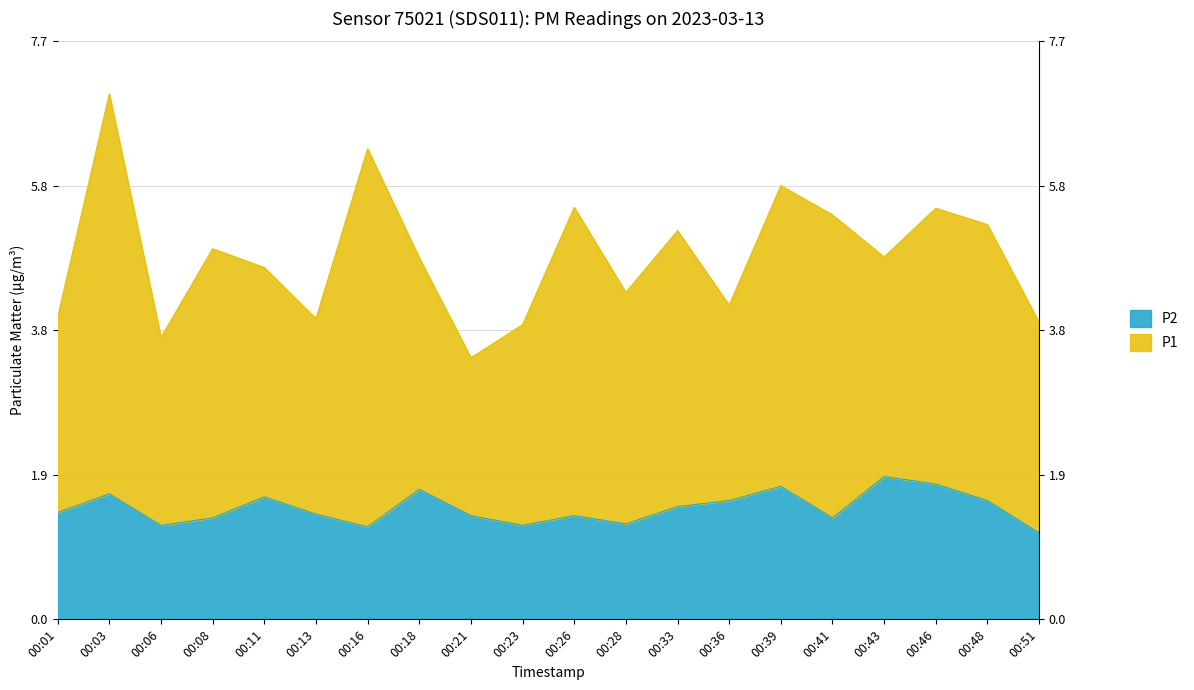

Which label corresponds to the largest value in the chart?

00:43